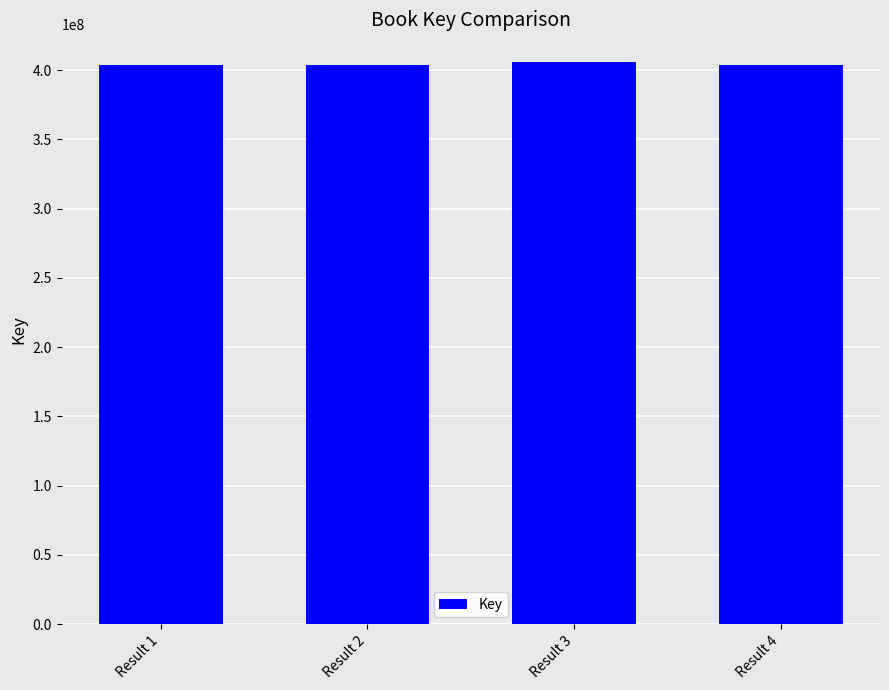

What is the difference between the second highest and minimum values?

3311